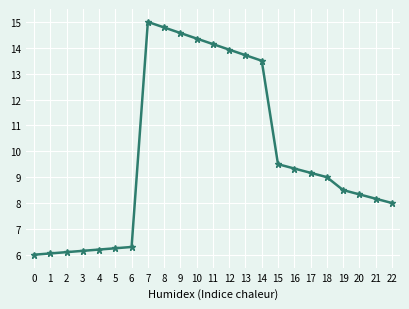

What is the value of the 17th point from the left?

9.3